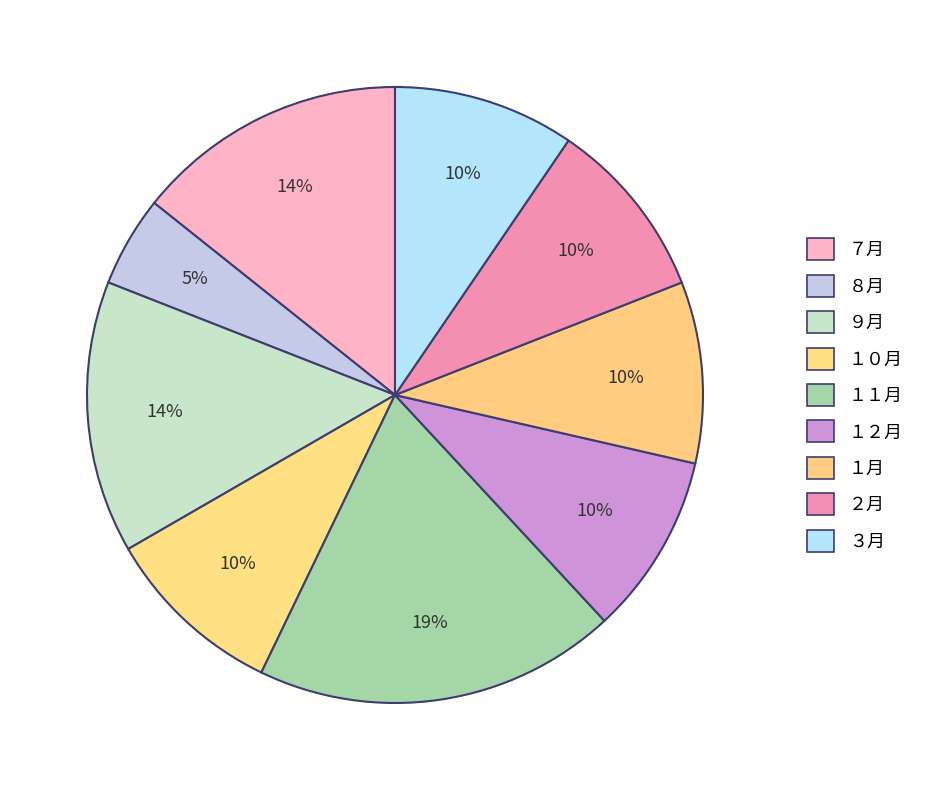

To the nearest percent, what is the average slice percentage?

11%